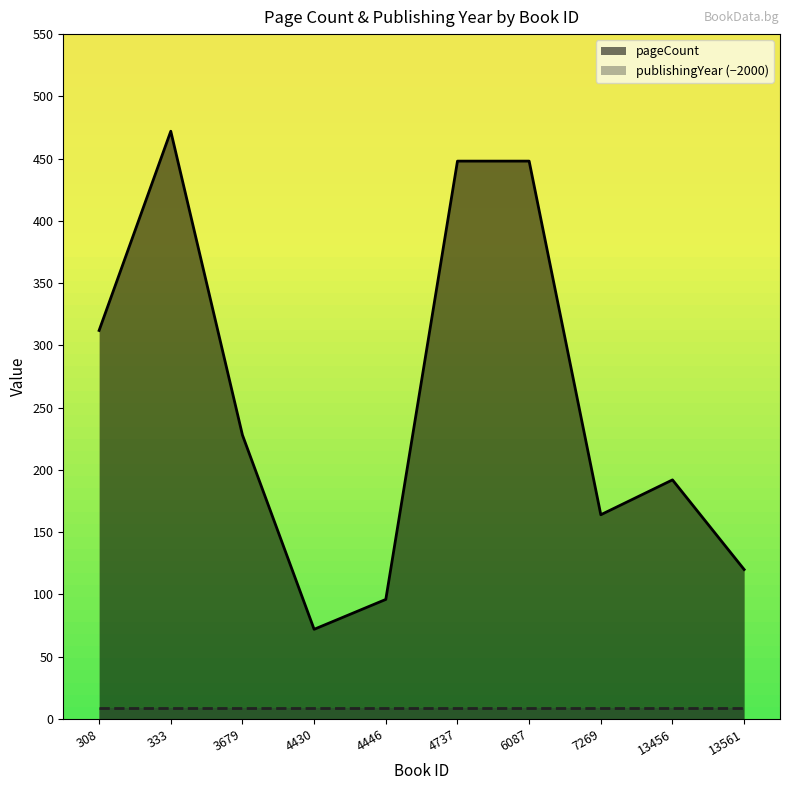

Where does the data first go above 228?

308